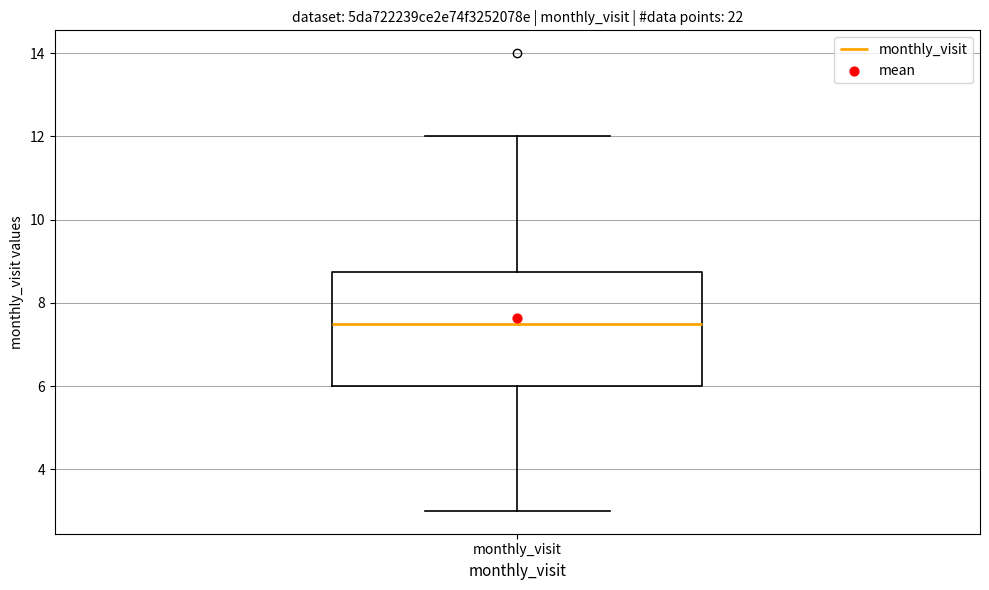

Where does the median line of the box for monthly_visit sit on the y-axis? The values are not printed on the chart, so give them approximately, as read against the axis.

7.6